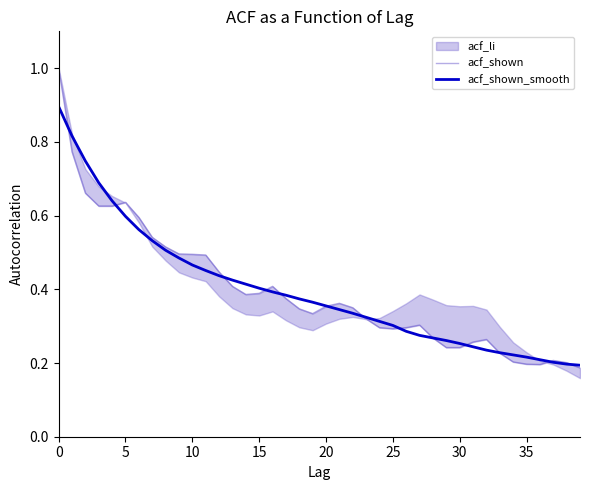

How many interior local peaks does the acf_shown series have?

6